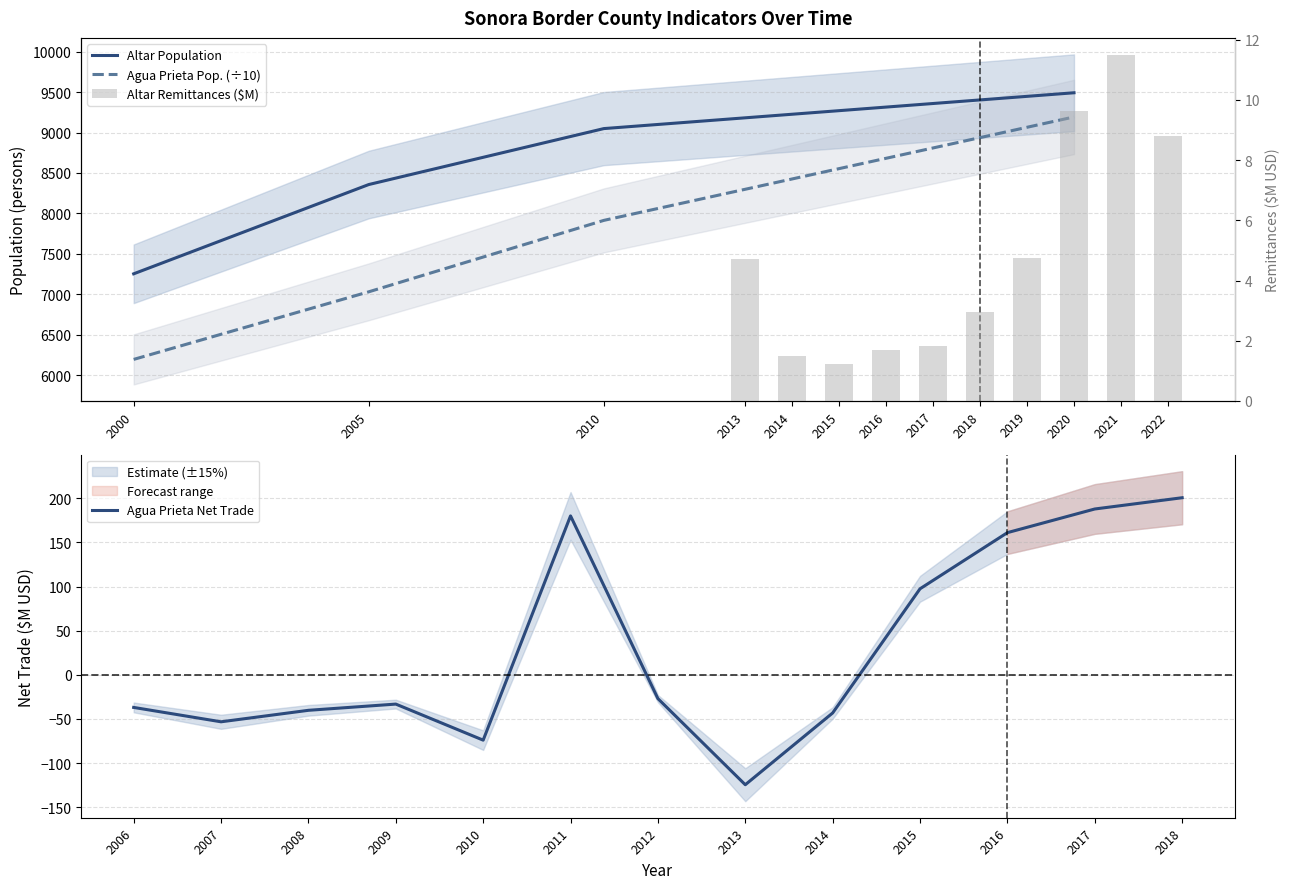

At how many categories does at least one series exceed 8290?

3